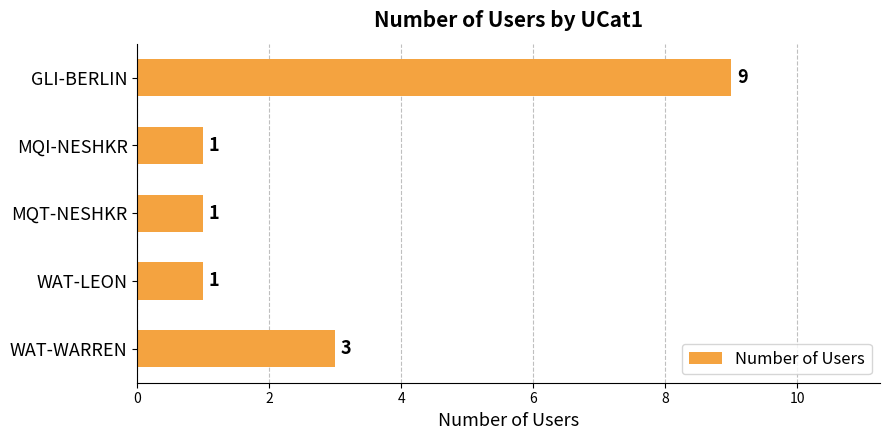

What is the sum of all values?

15